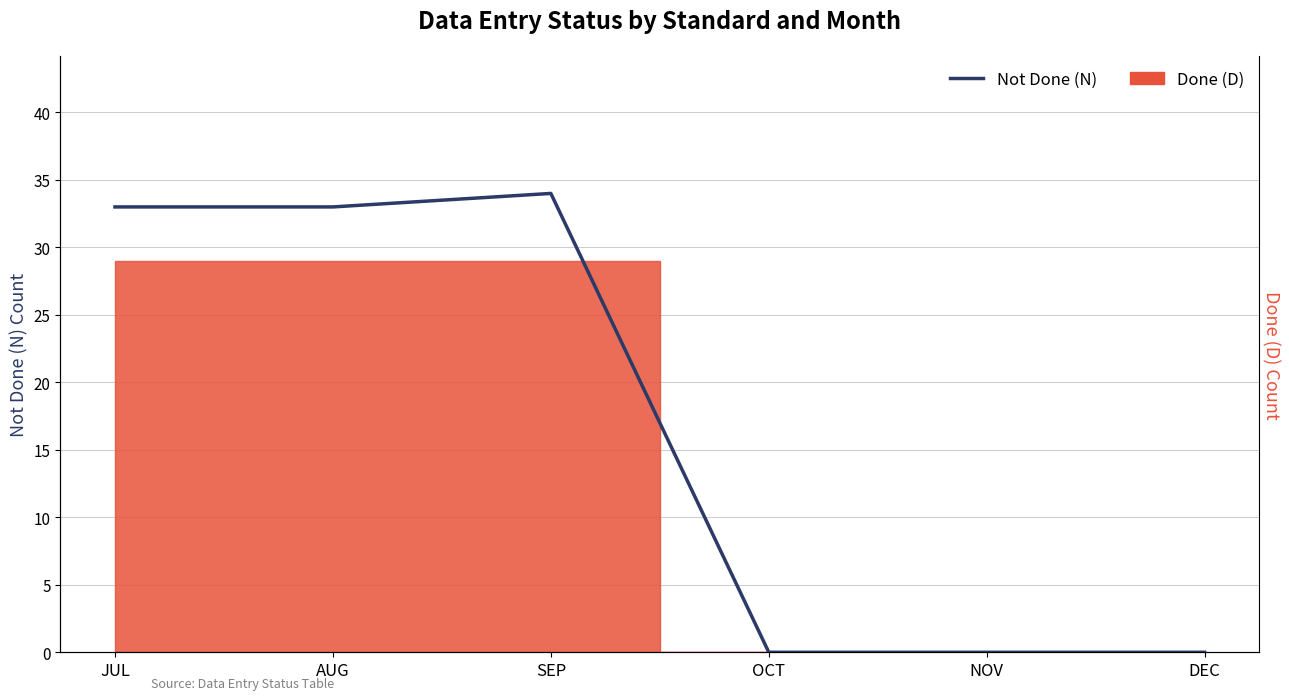

At which category does the chart reach its peak across all series?

SEP